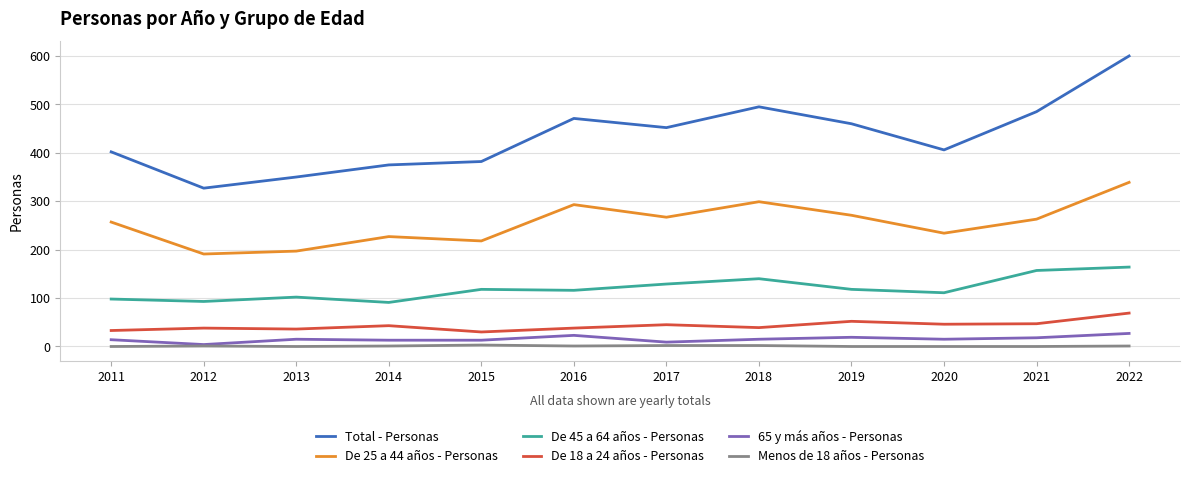

At which category is the sum across all series the highest?

2022